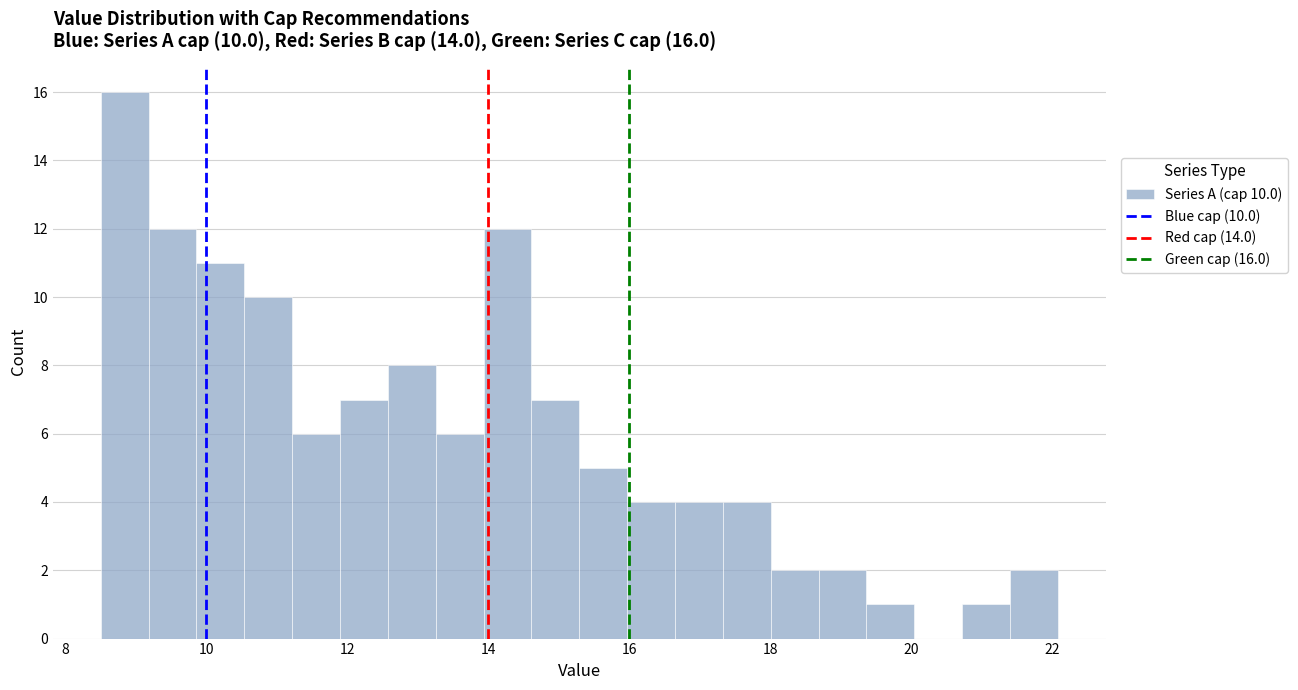

Around what value on the x-axis is the tallest bar? Give the approximate position of its centre, as read against the axis.

8.8